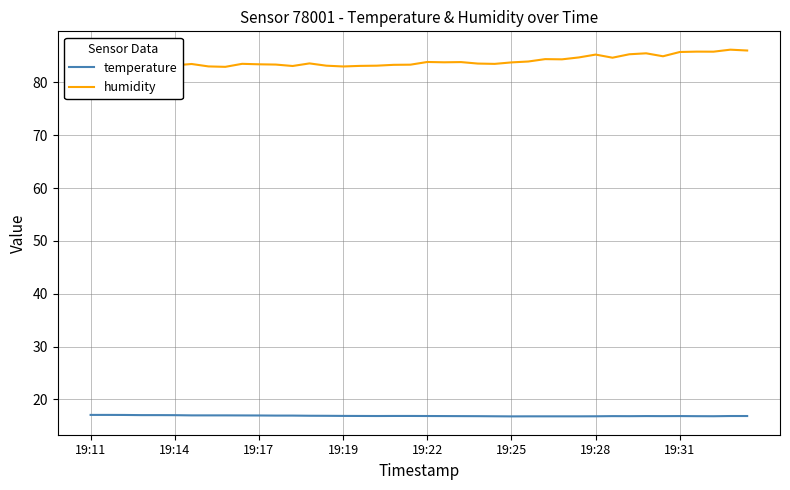

At how many categories does at least one series exceed 63?

40